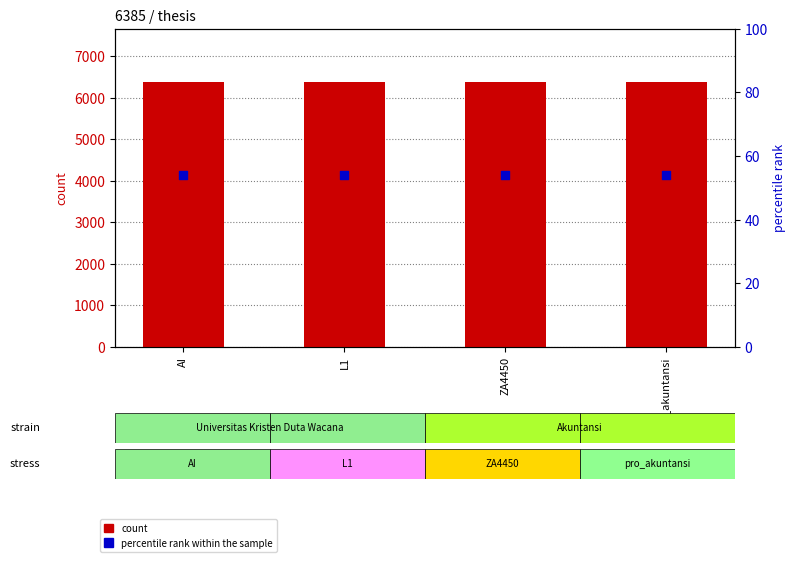

What is the total value across all series at AI?

6439